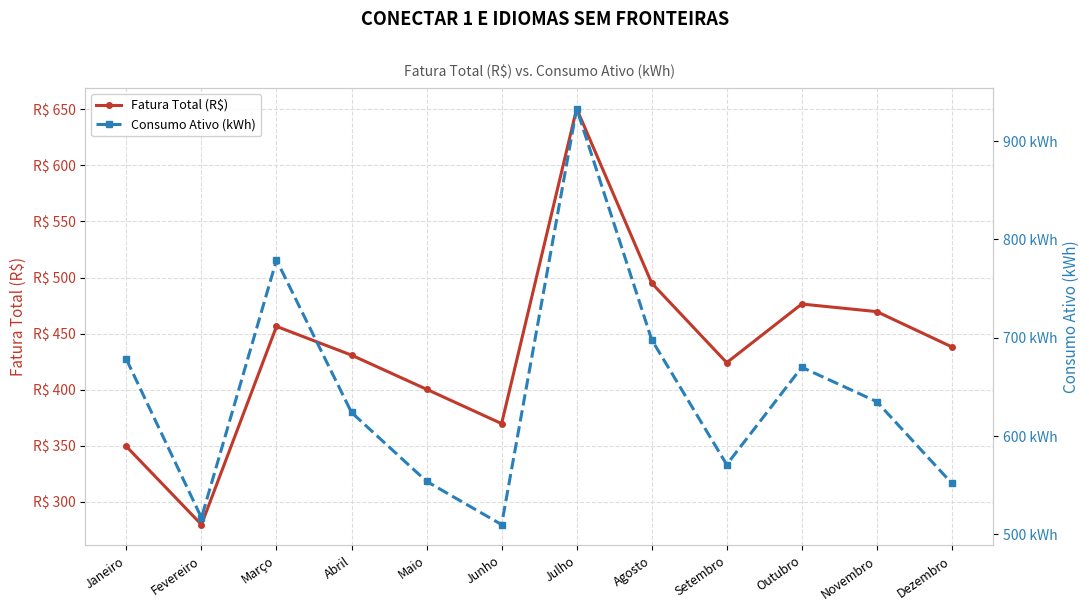

Rank the categories by Consumo Ativo (kWh) value from lowest to highest.

Junho, Fevereiro, Dezembro, Maio, Setembro, Abril, Novembro, Outubro, Janeiro, Agosto, Março, Julho